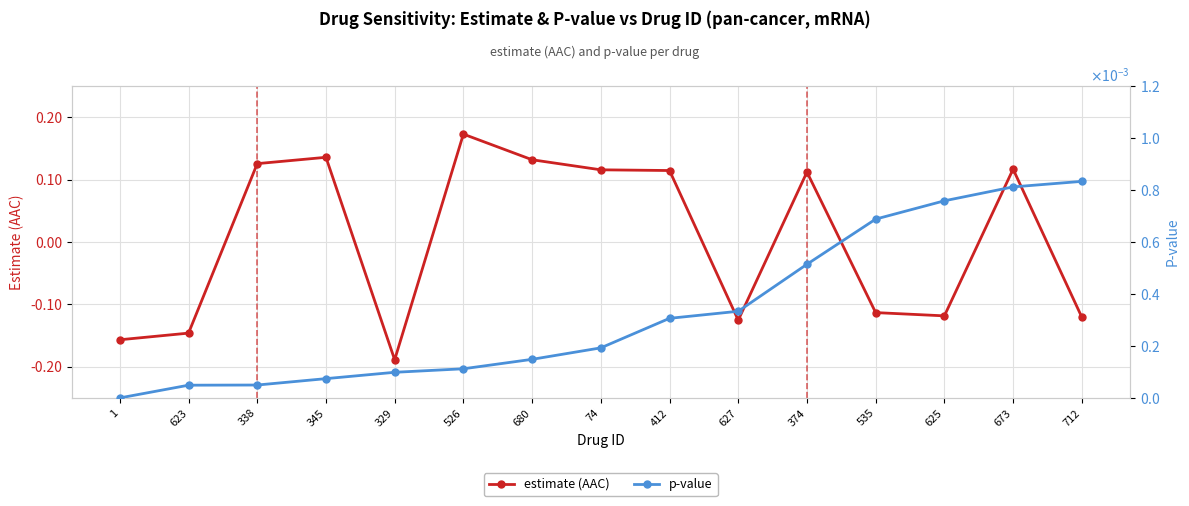

Where is the first local minimum for estimate (AAC)?

329